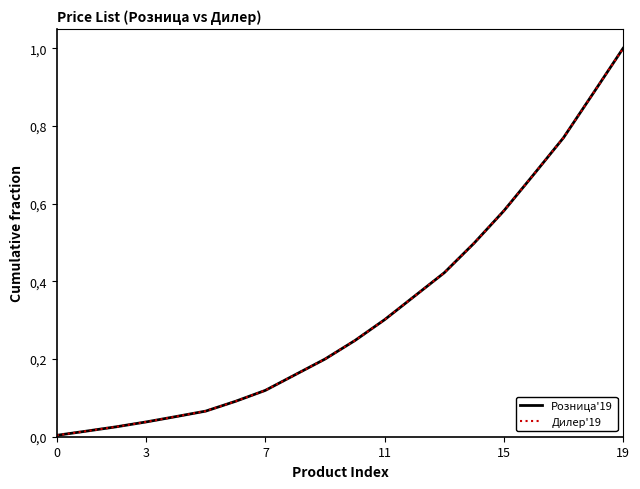

What is the average value of the Дилер'19 series?

0.3